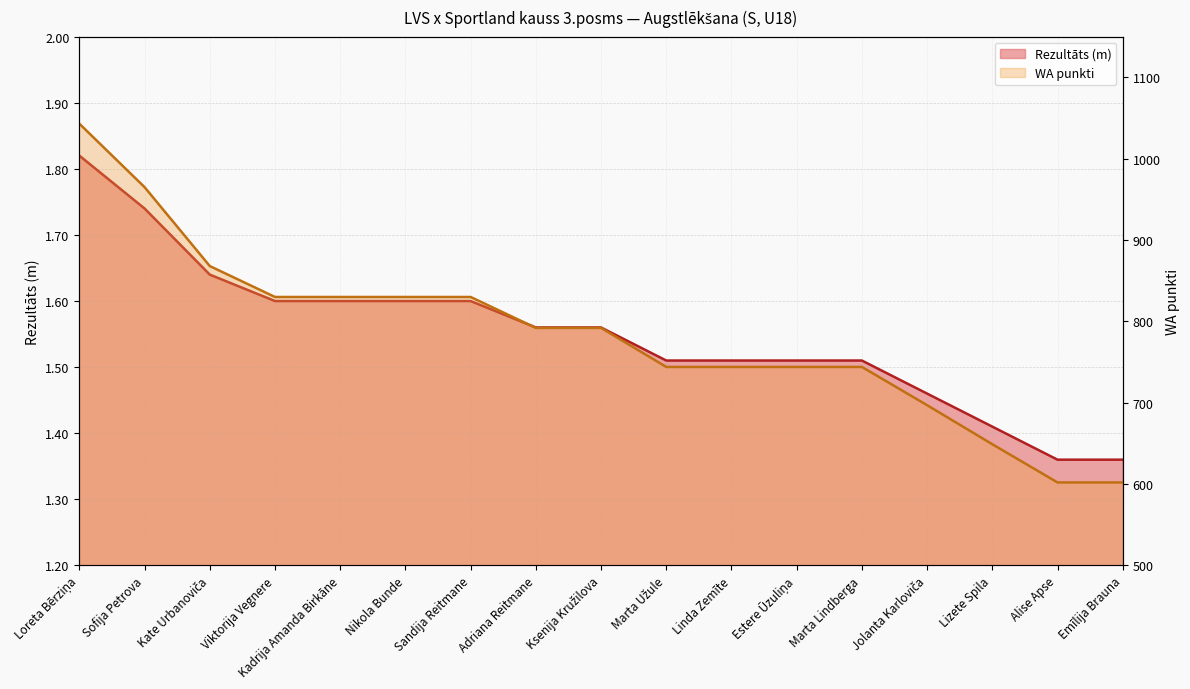

At which label is Rezultāts closest to 1?

Alise Apse